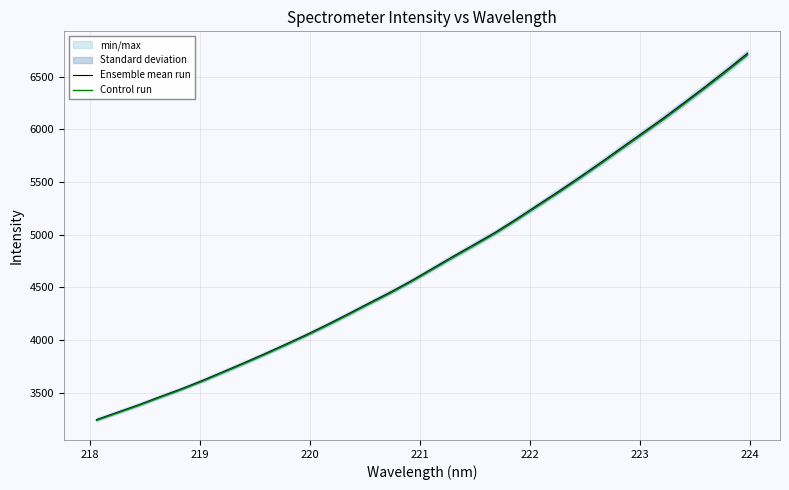

True or false: Ensemble mean run has more than 1 points higher than both neighbors.

False